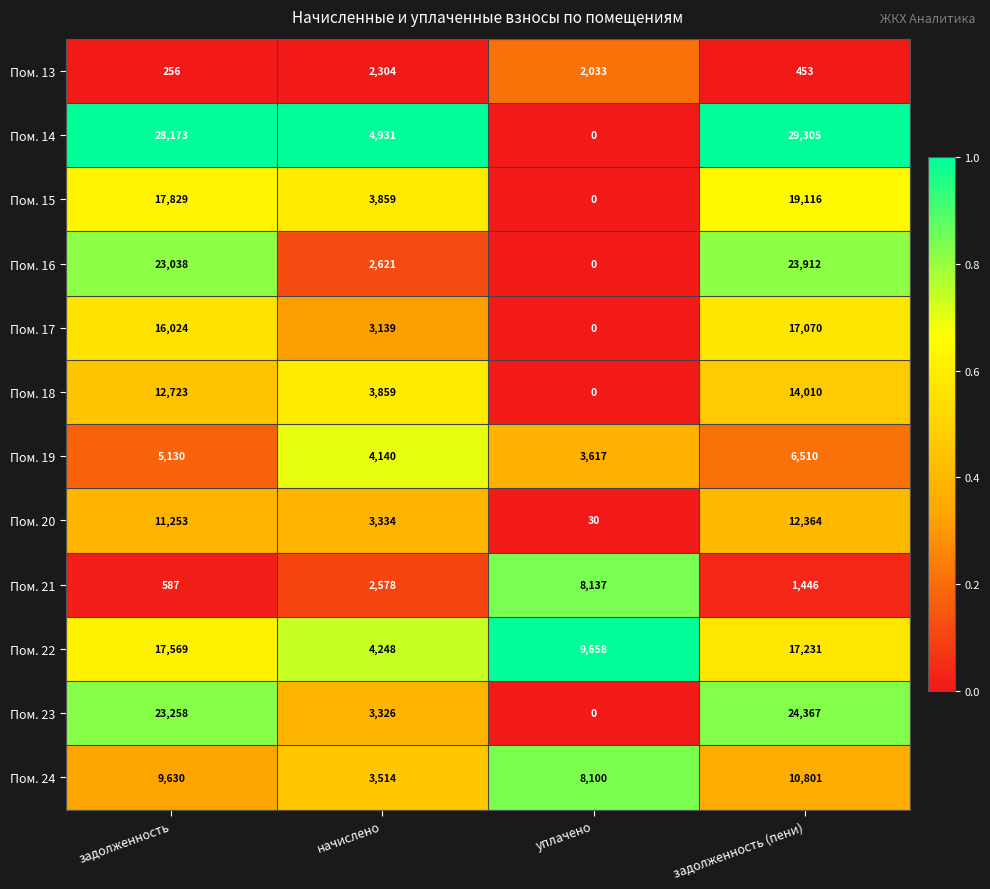

Rank the series by their maximum value, from highest to lowest.

Пом. 14, Пом. 23, Пом. 16, Пом. 15, Пом. 22, Пом. 17, Пом. 18, Пом. 20, Пом. 24, Пом. 21, Пом. 19, Пом. 13